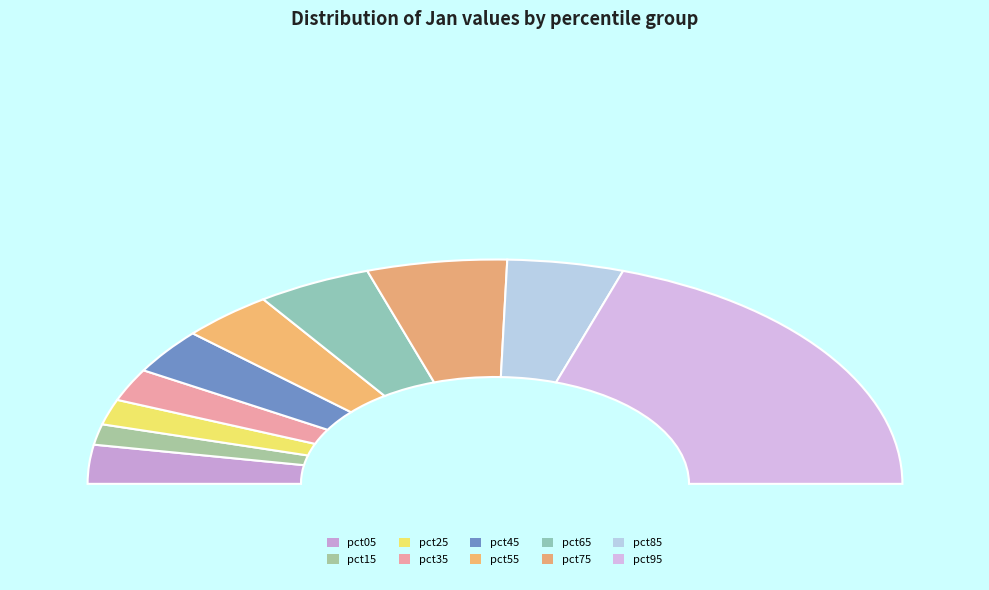

To the nearest percent, what percentage of the pie is pct35?

5%